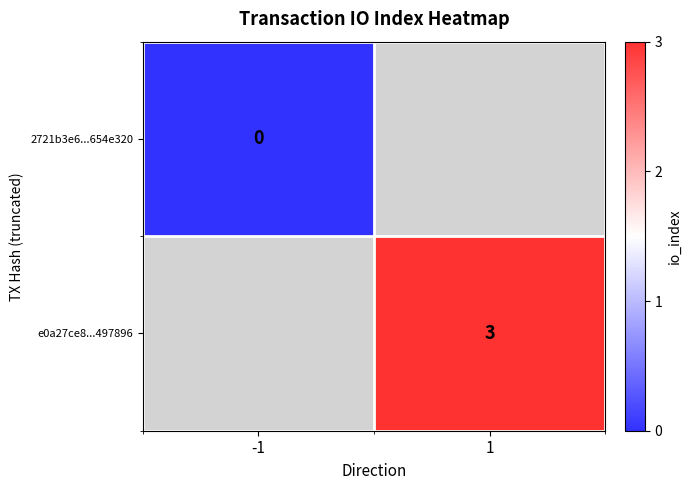

How many values in e0a27ce8...497896 are above zero?

1